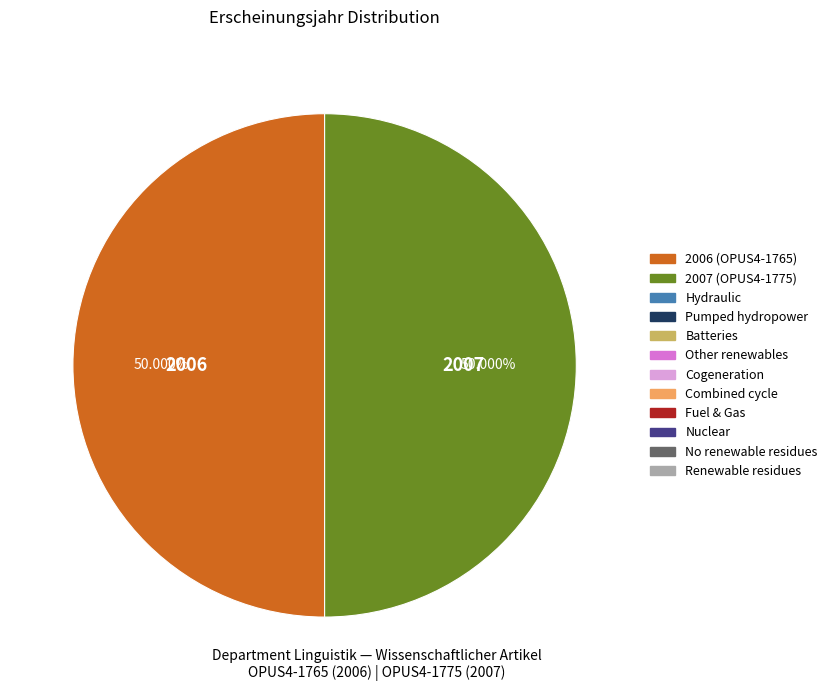

Is there a majority slice in this chart?

Yes